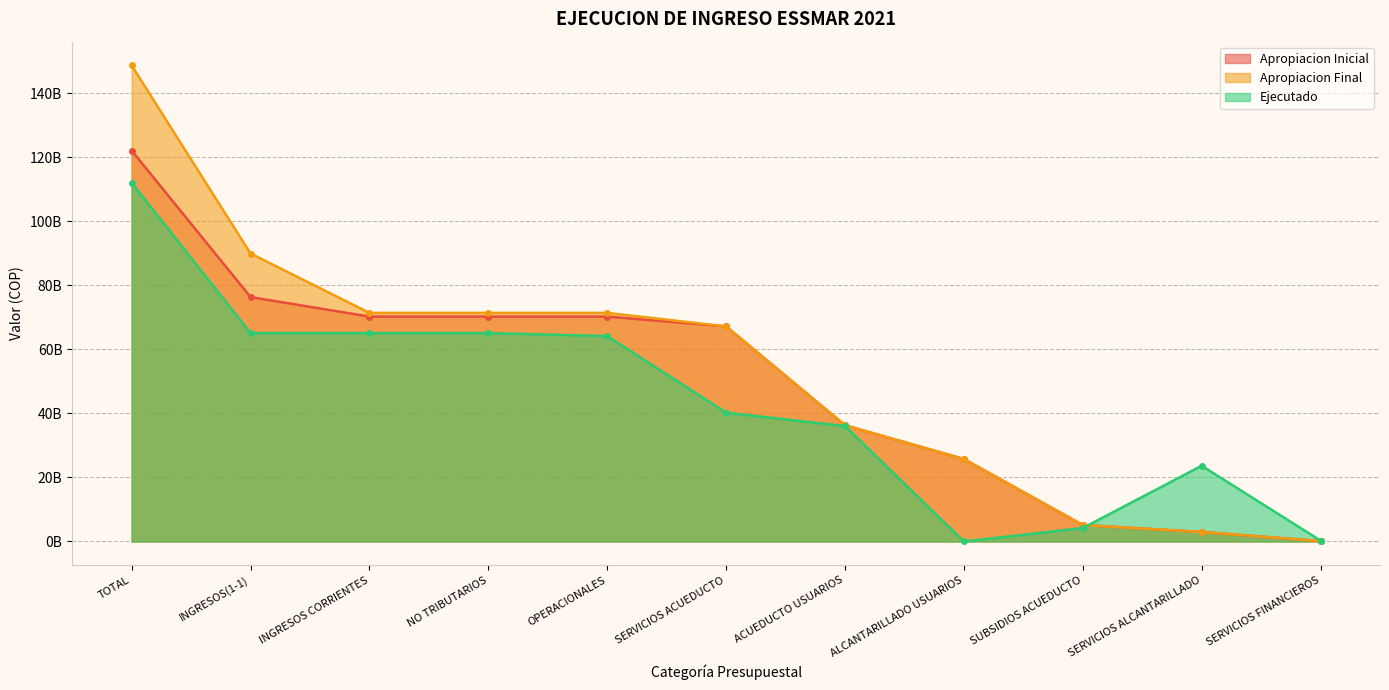

Reading left to right, list all the values displayed in this chart.

Apropiacion Inicial: TOTAL=122061169563.0	INGRESOS(1-1)=76319421968.0	INGRESOS CORRIENTES=70232069298.0	NO TRIBUTARIOS=70232069298.0	OPERACIONALES=70232069298.0	SERVICIOS ACUEDUCTO=67154833298.0	ACUEDUCTO USUARIOS=36284587319.0	ALCANTARILLADO USUARIOS=25743265273.0	SUBSIDIOS ACUEDUCTO=5126980706.0	SERVICIOS ALCANTARILLADO=2967236000.0	SERVICIOS FINANCIEROS=110000000.0
Apropiacion Final: TOTAL=148643668042.0	INGRESOS(1-1)=89915009887.0	INGRESOS CORRIENTES=71384693834.0	NO TRIBUTARIOS=71384693834.0	OPERACIONALES=71384693834.0	SERVICIOS ACUEDUCTO=67154833298.0	ACUEDUCTO USUARIOS=36284587319.0	ALCANTARILLADO USUARIOS=25743265273.0	SUBSIDIOS ACUEDUCTO=5126980706.0	SERVICIOS ALCANTARILLADO=2967236000.0	SERVICIOS FINANCIEROS=110000000.0
Ejecutado: TOTAL=111996725124.1	INGRESOS(1-1)=65071132353.6	INGRESOS CORRIENTES=65071132353.6	NO TRIBUTARIOS=65071132353.6	OPERACIONALES=64136381761.6	SERVICIOS ACUEDUCTO=40216584845.1	ACUEDUCTO USUARIOS=36026070632.1	ALCANTARILLADO USUARIOS=0.0	SUBSIDIOS ACUEDUCTO=4190514213.0	SERVICIOS ALCANTARILLADO=23644301823.6	SERVICIOS FINANCIEROS=275495092.9